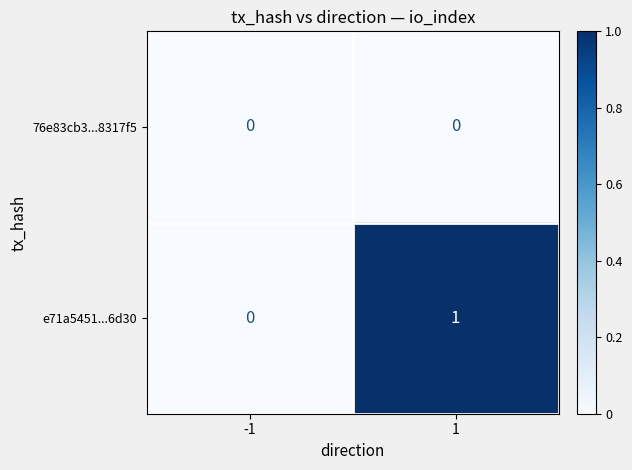

Which series changed the most between -1 and 1?

e71a5451...6d30